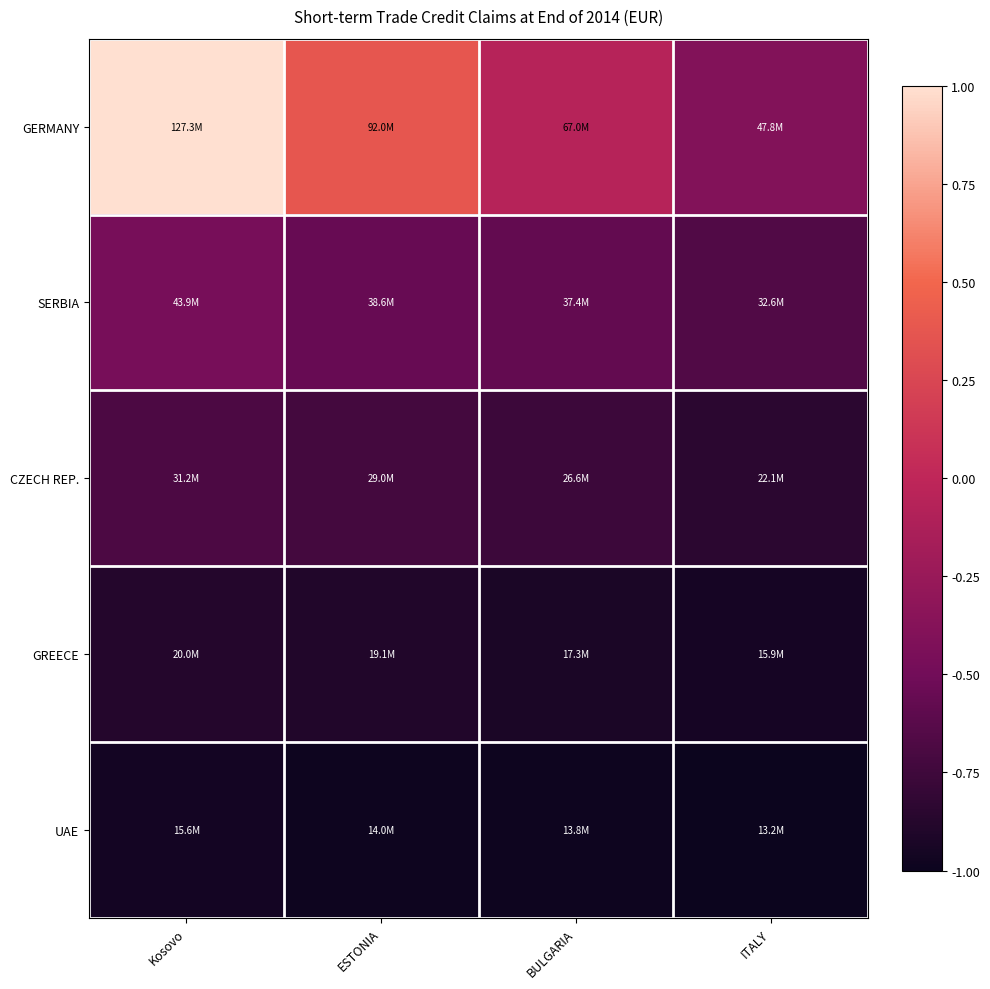

Between ESTONIA and Kosovo, which is larger?

Kosovo